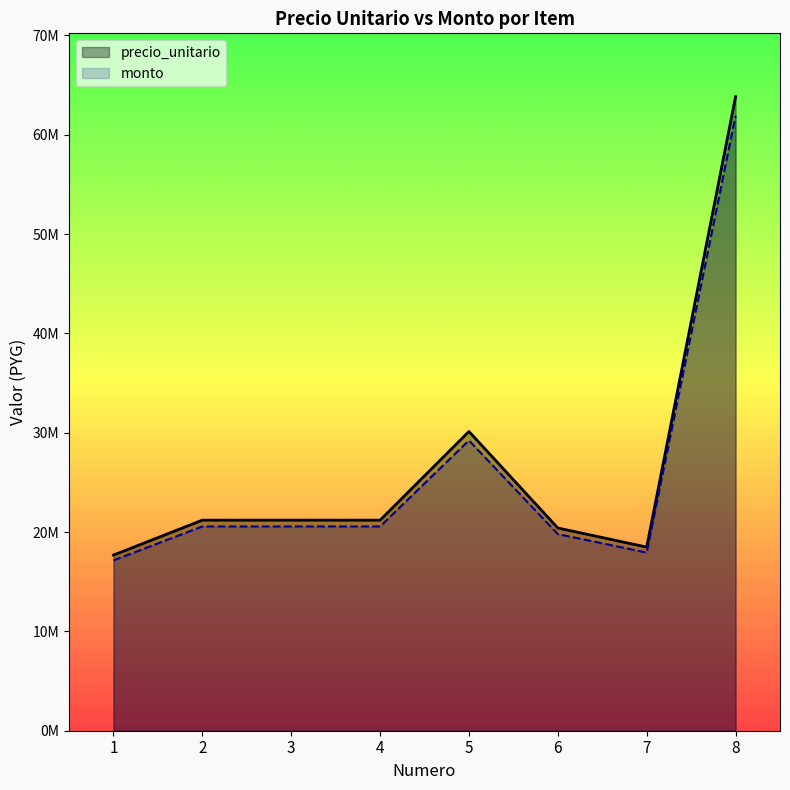

Where does the precio_unitario series first go above 21199140?

3